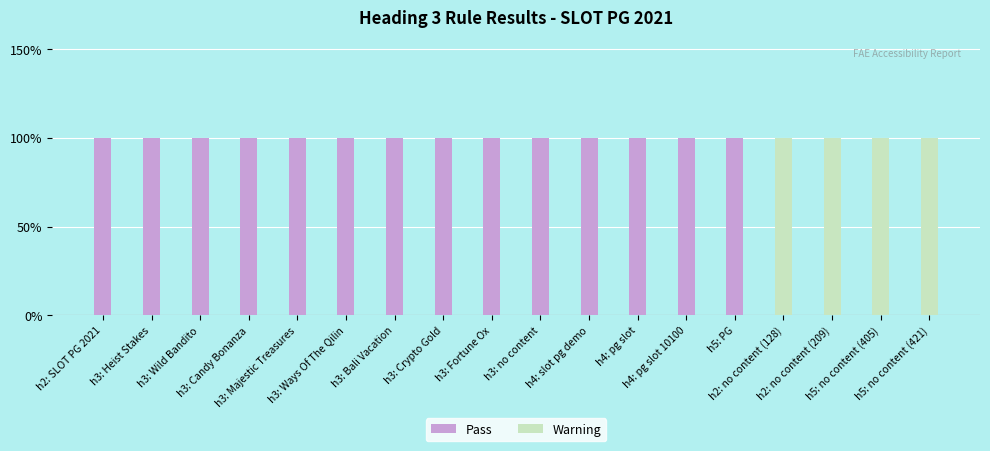

What is the difference between the maximum and minimum values in the Warning series?

1